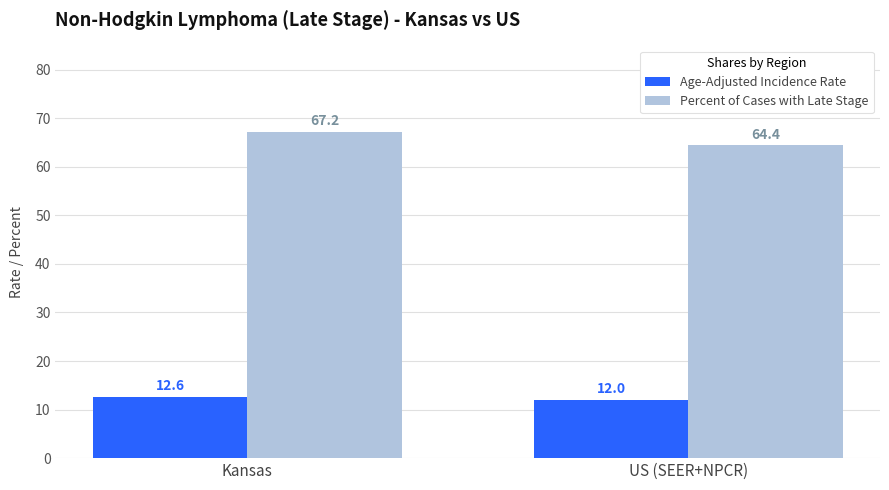

At which label is Percent of Cases with Late Stage closest to 65?

US (SEER+NPCR)